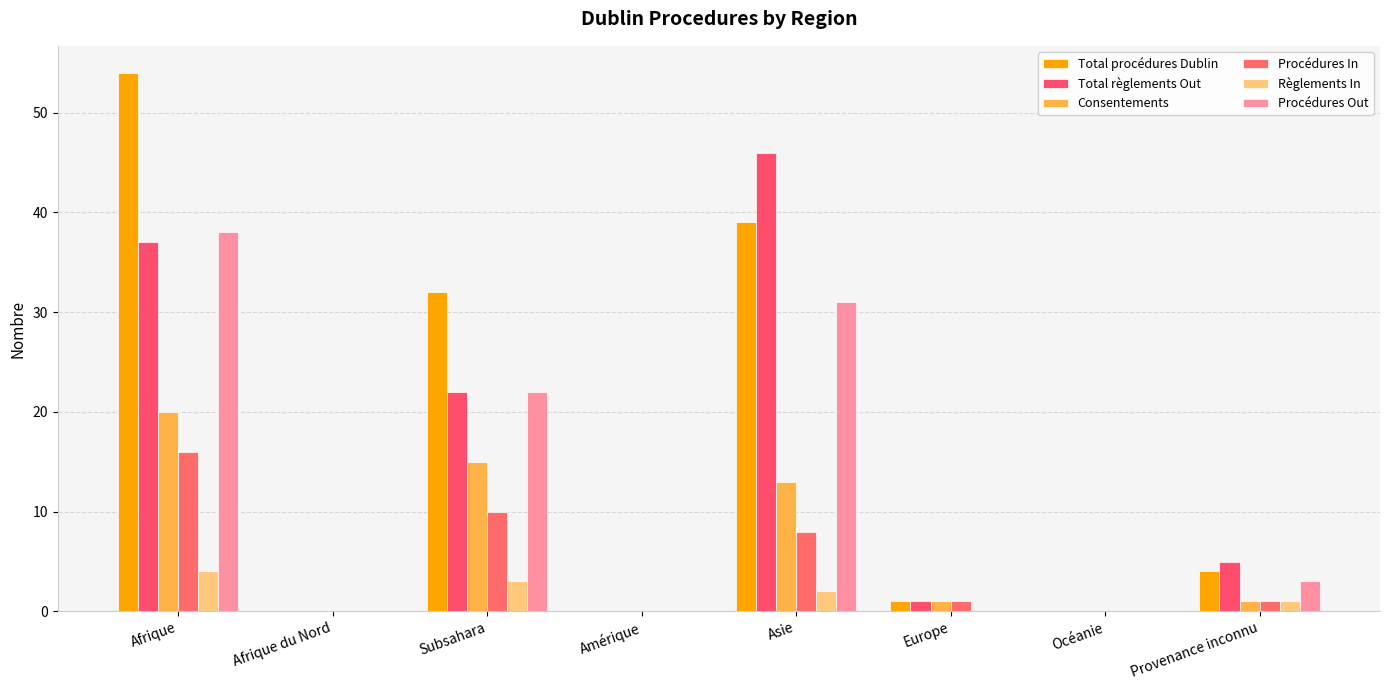

What are all the series names shown in the legend?

Total procédures Dublin, Total règlements Out, Consentements, Procédures In, Règlements In, Procédures Out